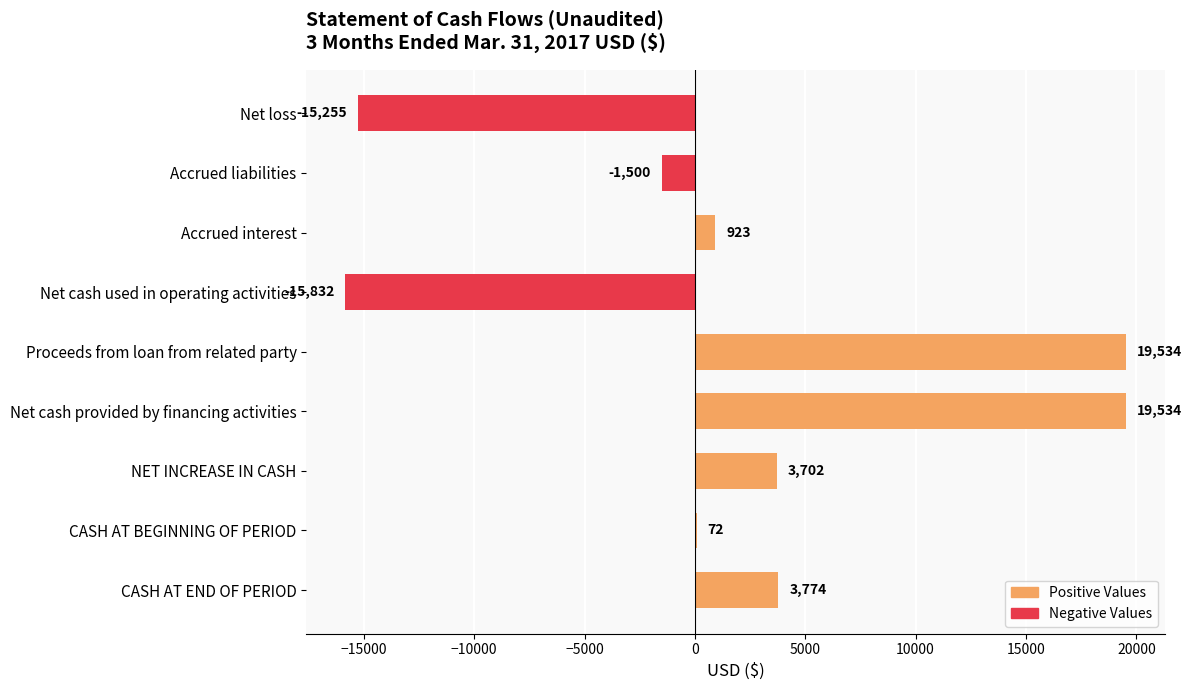

How many values are above zero?

6